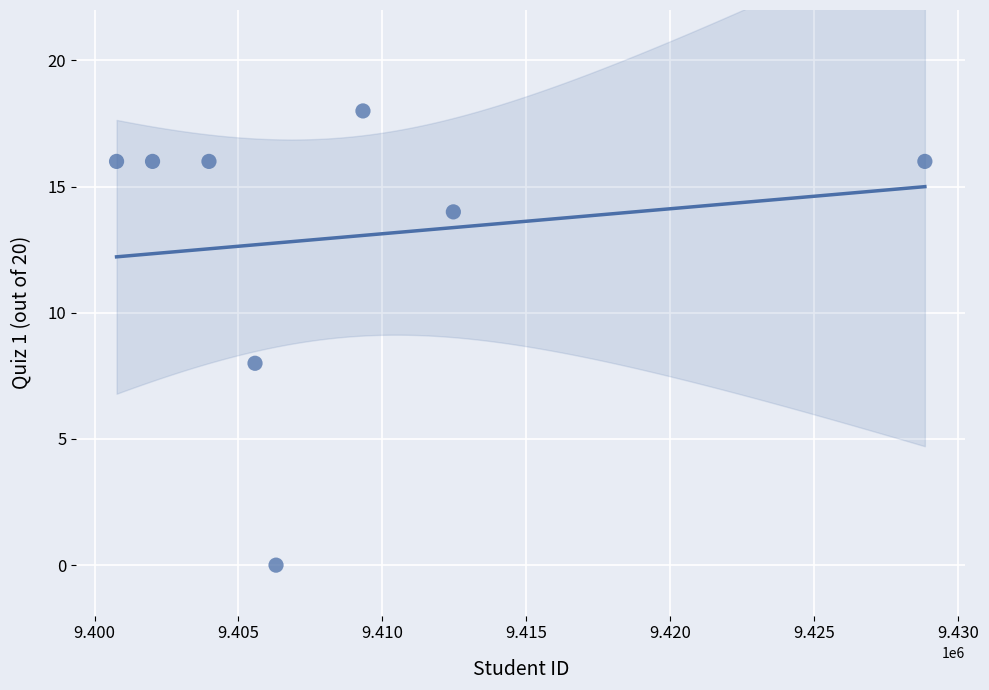

What is the average Y value?

13